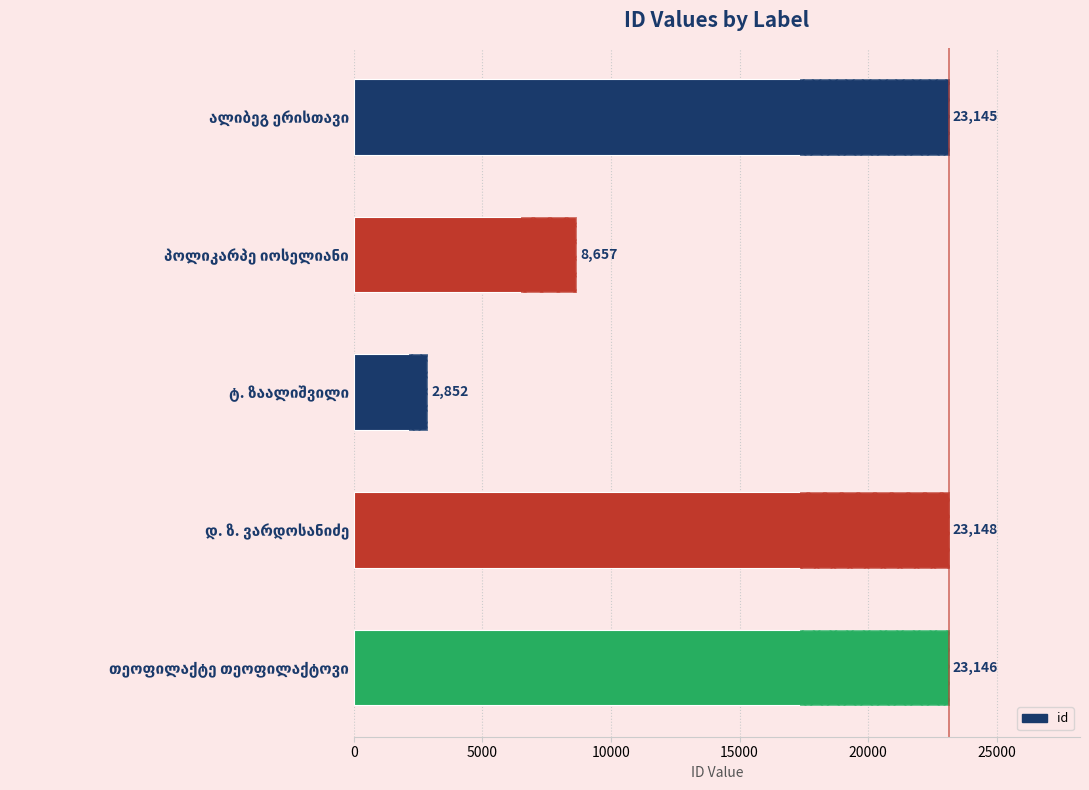

What is the value of the 2nd bar from the left?

8657